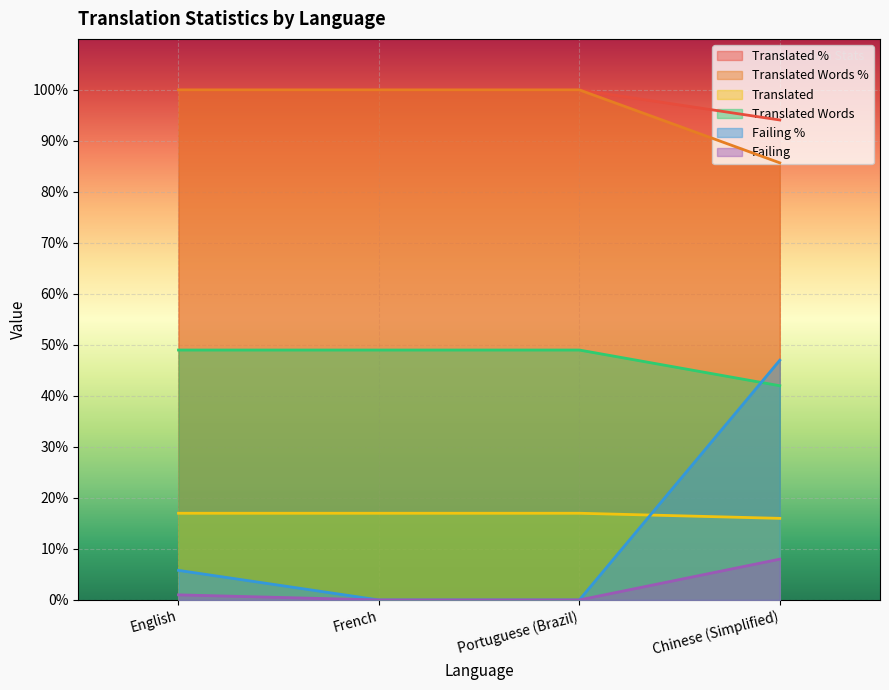

The value of failing at Chinese (Simplified) is 8.0. True or false?

True